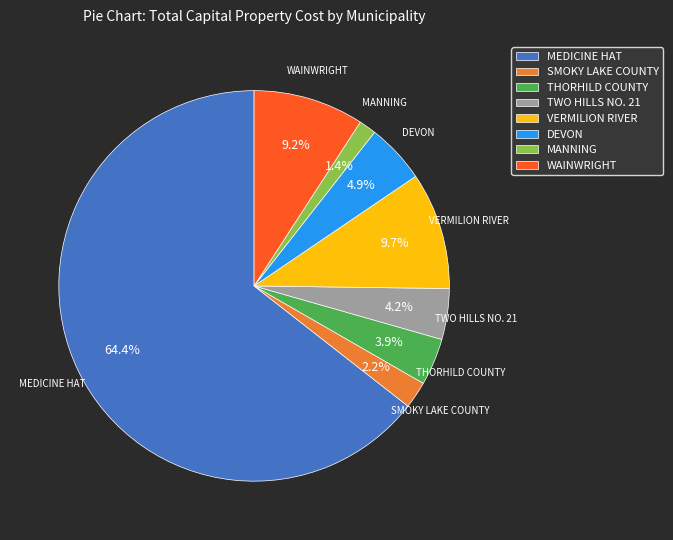

True or false: MEDICINE HAT accounts for 77% of the total.

False